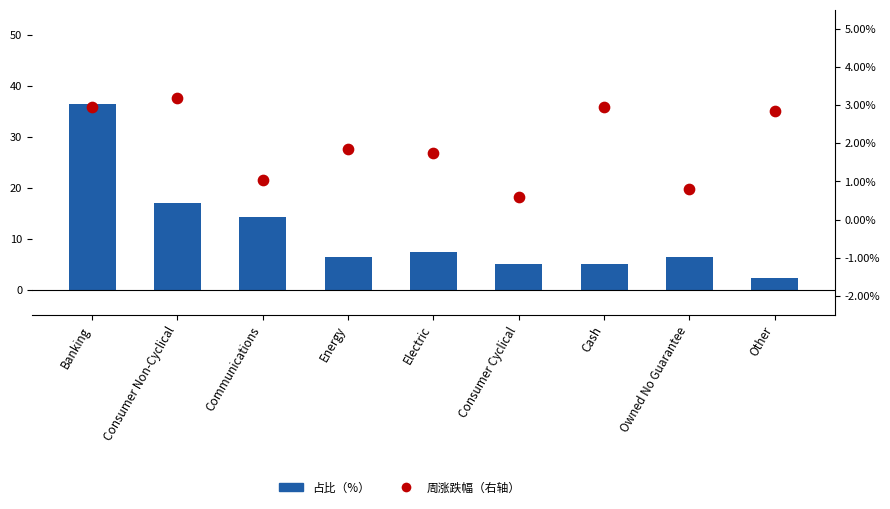

Which series has the largest total across all categories?

占比（%）